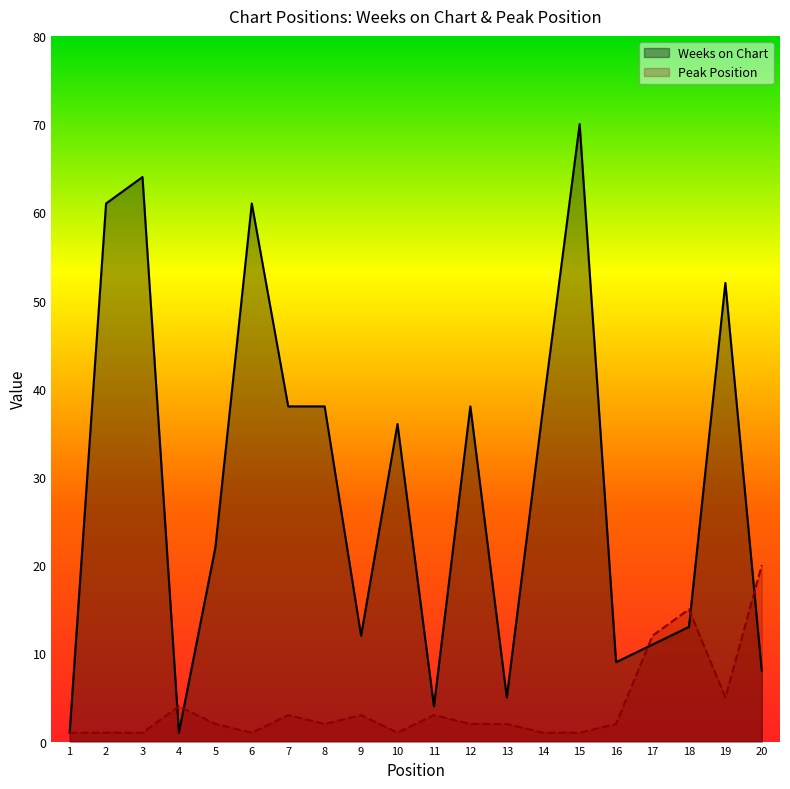

What is the difference between the Peak Position values at 5 and 6?

1